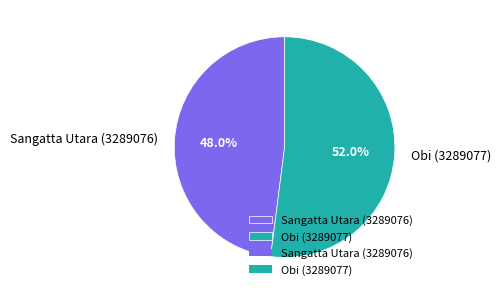

True or false: Sangatta Utara (3289076) accounts for 48% of the total.

True